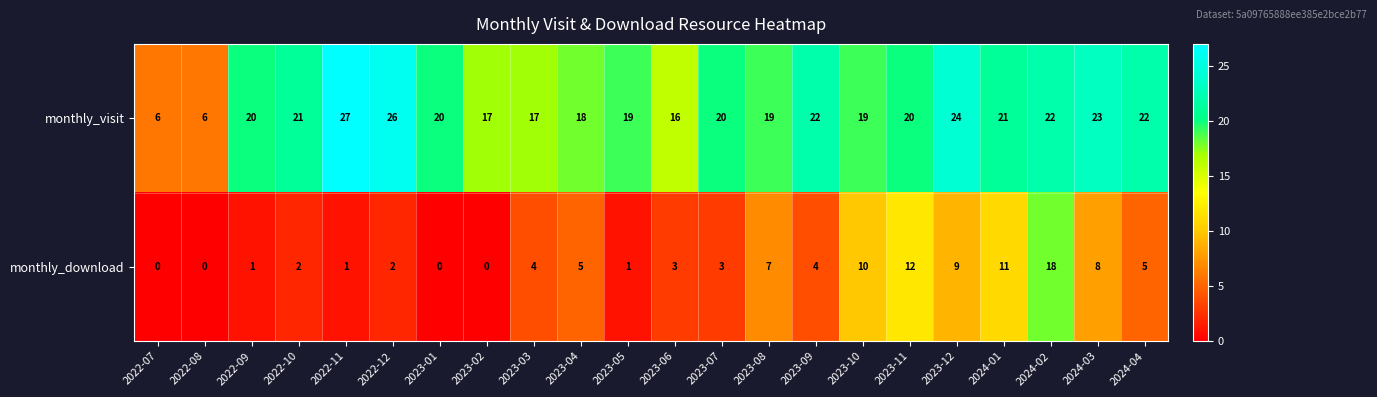

What is the sum of the monthly_visit values at 2023-12 and 2024-01?

45